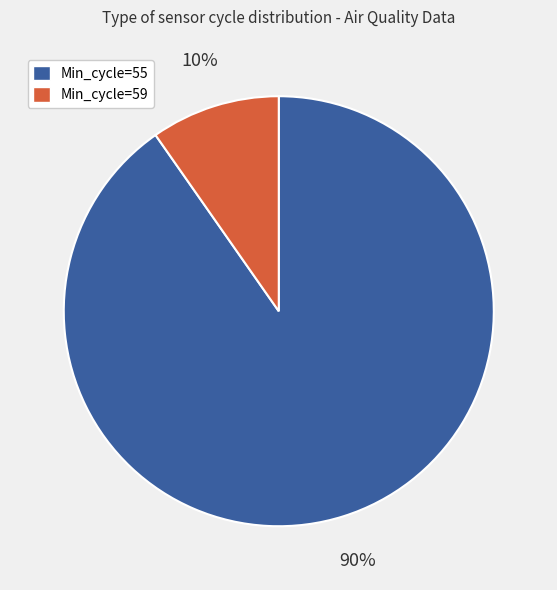

To the nearest percent, what is the average slice percentage?

50%